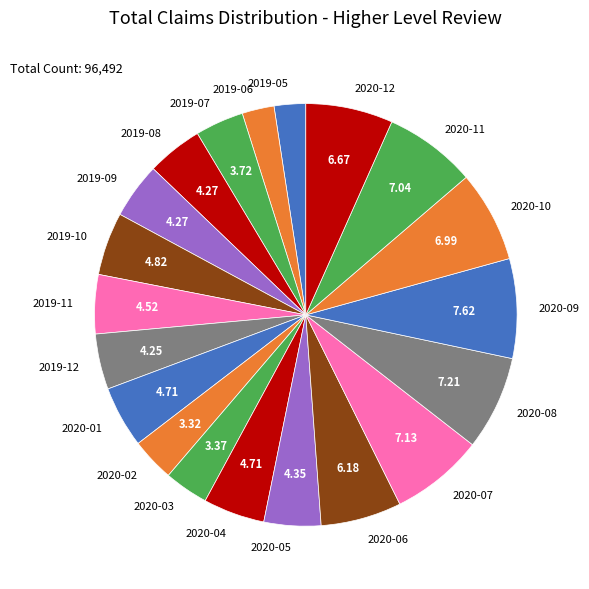

Does any single category account for the majority?

No